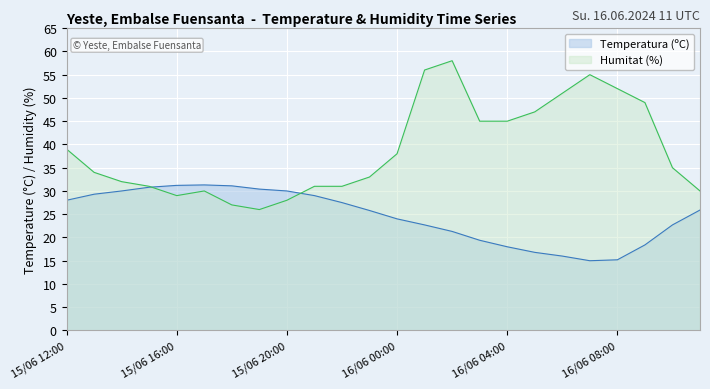

Reading left to right, extract all data points from this chart.

Temperatura (ºC): 16/06 11:00=25.9	16/06 10:00=22.7	16/06 09:00=18.4	16/06 08:00=15.2	16/06 07:00=15.0	16/06 06:00=16.0	16/06 05:00=16.8	16/06 04:00=18.0	16/06 03:00=19.4	16/06 02:00=21.3	16/06 01:00=22.7	16/06 00:00=24.0	15/06 23:00=25.8	15/06 22:00=27.5	15/06 21:00=29.0	15/06 20:00=30.0	15/06 19:00=30.4	15/06 18:00=31.1	15/06 17:00=31.3	15/06 16:00=31.2	15/06 15:00=30.8	15/06 14:00=30.0	15/06 13:00=29.3	15/06 12:00=28.0
Humitat (%): 16/06 11:00=30.0	16/06 10:00=35.0	16/06 09:00=49.0	16/06 08:00=52.0	16/06 07:00=55.0	16/06 06:00=51.0	16/06 05:00=47.0	16/06 04:00=45.0	16/06 03:00=45.0	16/06 02:00=58.0	16/06 01:00=56.0	16/06 00:00=38.0	15/06 23:00=33.0	15/06 22:00=31.0	15/06 21:00=31.0	15/06 20:00=28.0	15/06 19:00=26.0	15/06 18:00=27.0	15/06 17:00=30.0	15/06 16:00=29.0	15/06 15:00=31.0	15/06 14:00=32.0	15/06 13:00=34.0	15/06 12:00=39.0